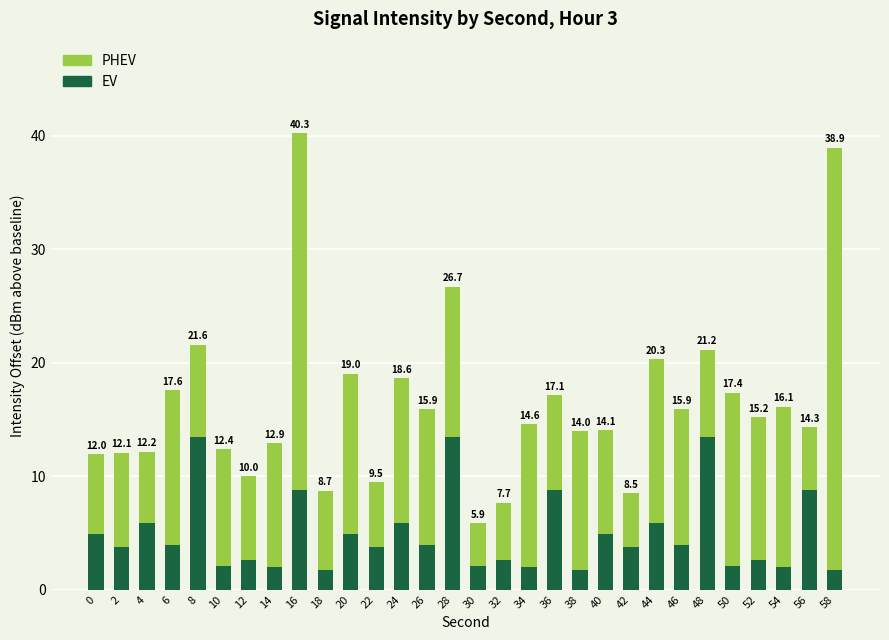

Rank the categories by PHEV value from highest to lowest.

58, 16, 50, 44, 20, 54, 6, 28, 24, 52, 34, 38, 46, 26, 14, 10, 40, 36, 2, 8, 48, 12, 0, 18, 4, 22, 56, 32, 42, 30